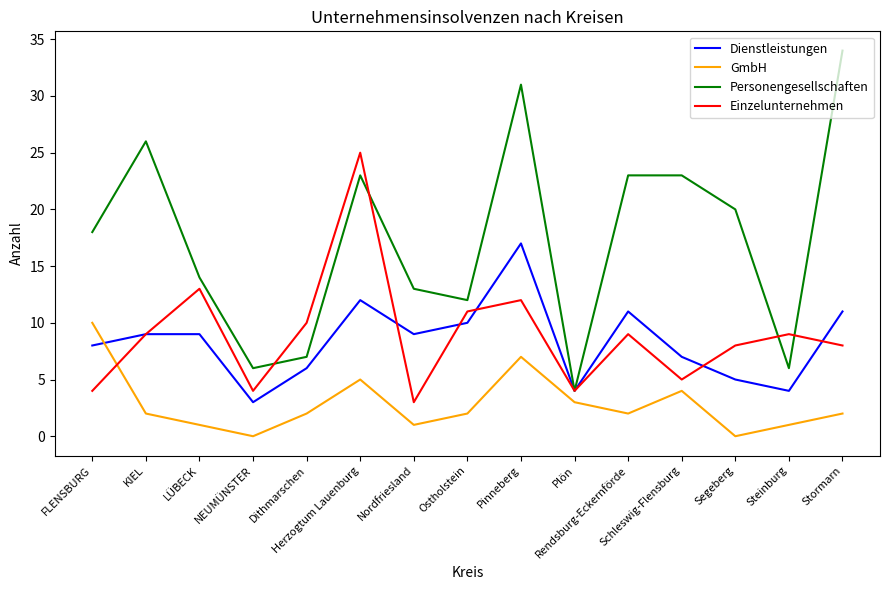

How many GmbH values are between 1 and 4?

10